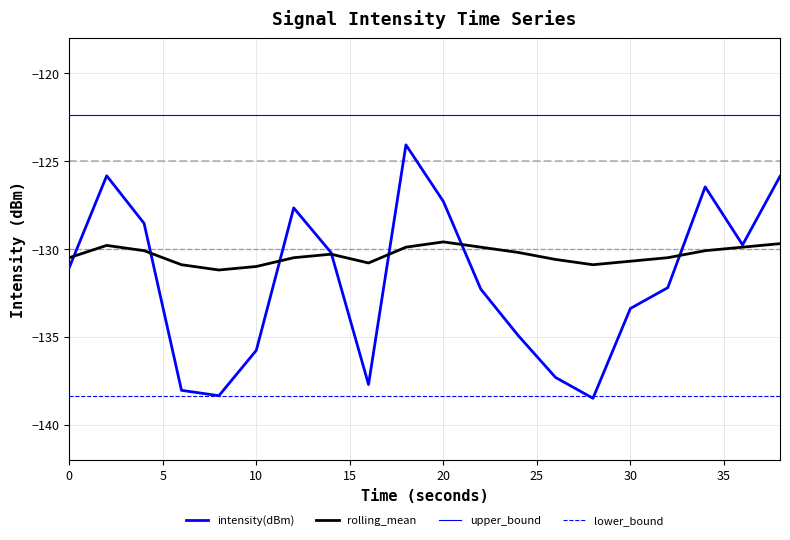

Reading right to left, transcribe all the data shown in this chart.

intensity(dBm): -125.9	-129.8	-126.5	-132.2	-133.4	-138.5	-137.3	-134.9	-132.3	-127.3	-124.1	-137.7	-130.2	-127.7	-135.8	-138.4	-138.1	-128.5	-125.8	-131.1
rolling_mean: -129.7	-129.9	-130.1	-130.5	-130.7	-130.9	-130.6	-130.2	-129.9	-129.6	-129.9	-130.8	-130.3	-130.5	-131.0	-131.2	-130.9	-130.1	-129.8	-130.5
upper_bound: -122.4	-122.4	-122.4	-122.4	-122.4	-122.4	-122.4	-122.4	-122.4	-122.4	-122.4	-122.4	-122.4	-122.4	-122.4	-122.4	-122.4	-122.4	-122.4	-122.4
lower_bound: -138.4	-138.4	-138.4	-138.4	-138.4	-138.4	-138.4	-138.4	-138.4	-138.4	-138.4	-138.4	-138.4	-138.4	-138.4	-138.4	-138.4	-138.4	-138.4	-138.4